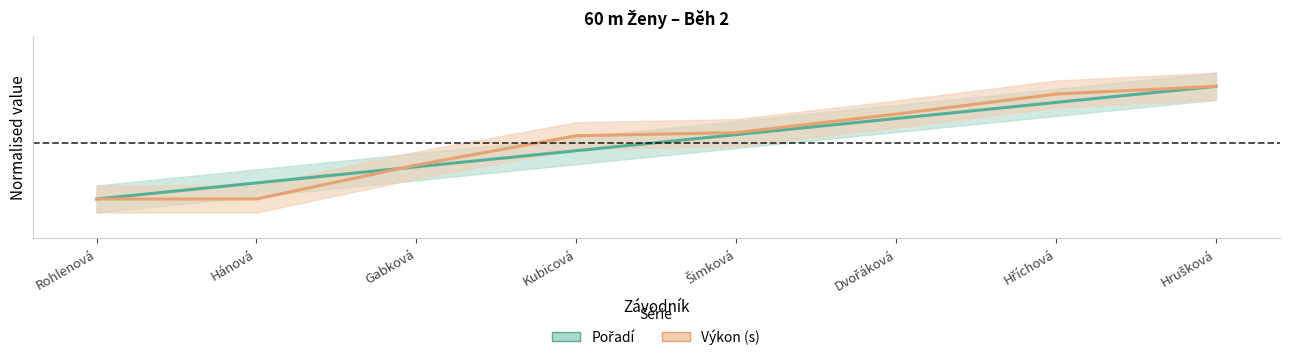

Rank the series at Kubicová from lowest to highest value.

Pořadí, Výkon